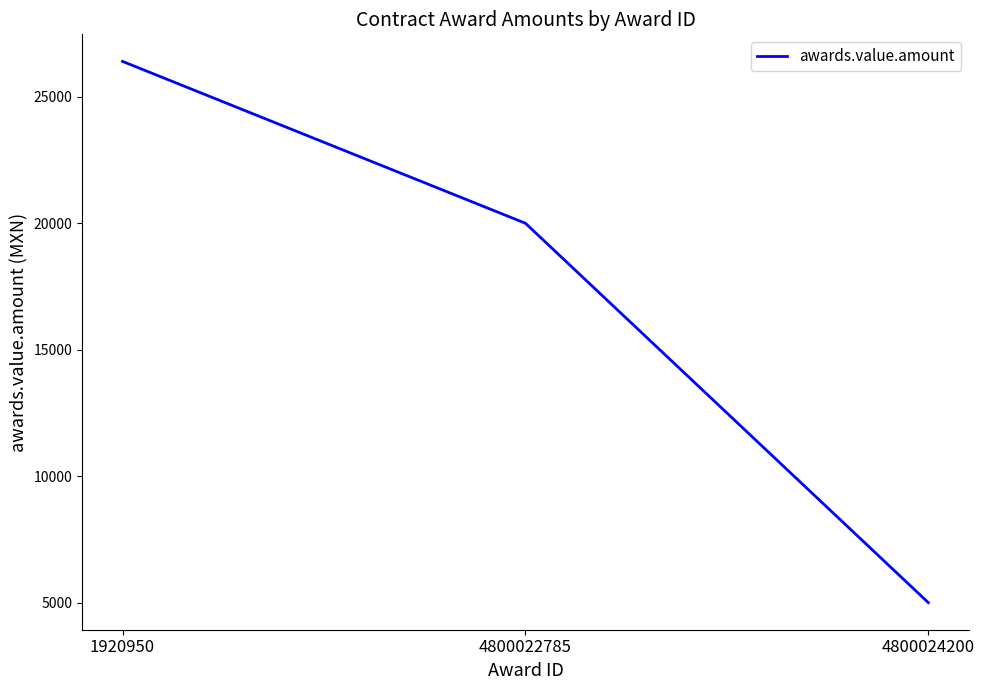

The value at 4800022785 is 20000. True or false?

True